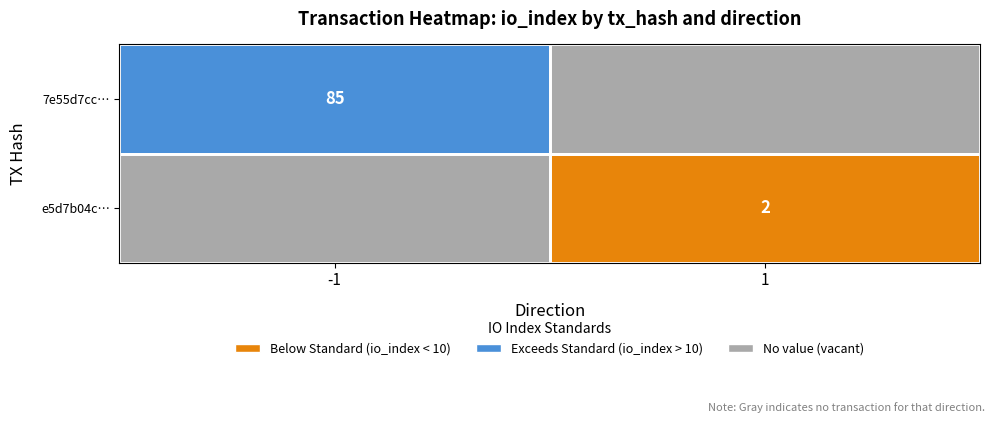

What is the maximum value shown in the chart?

85